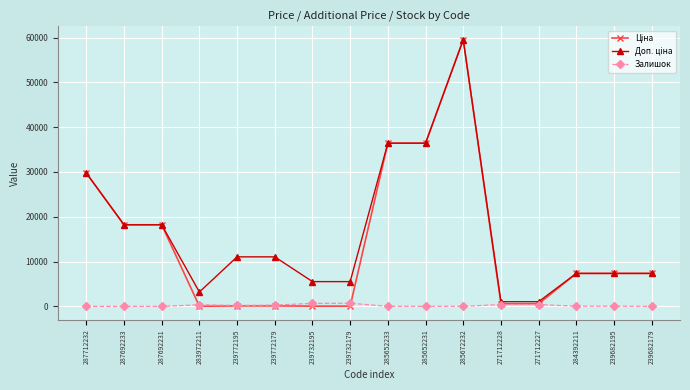

What is the value of the Залишок point at the 14th from the left?

45.0